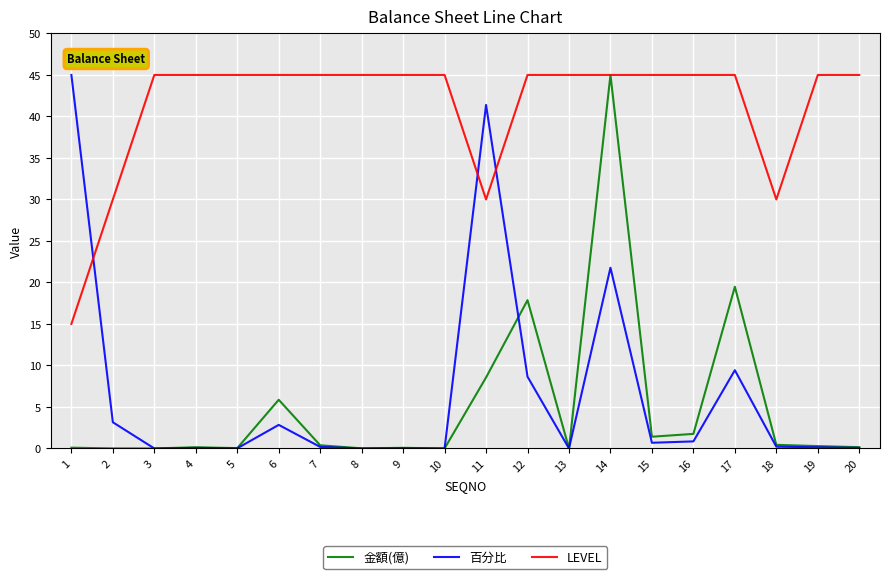

What is the maximum value for 百分比?

45.0